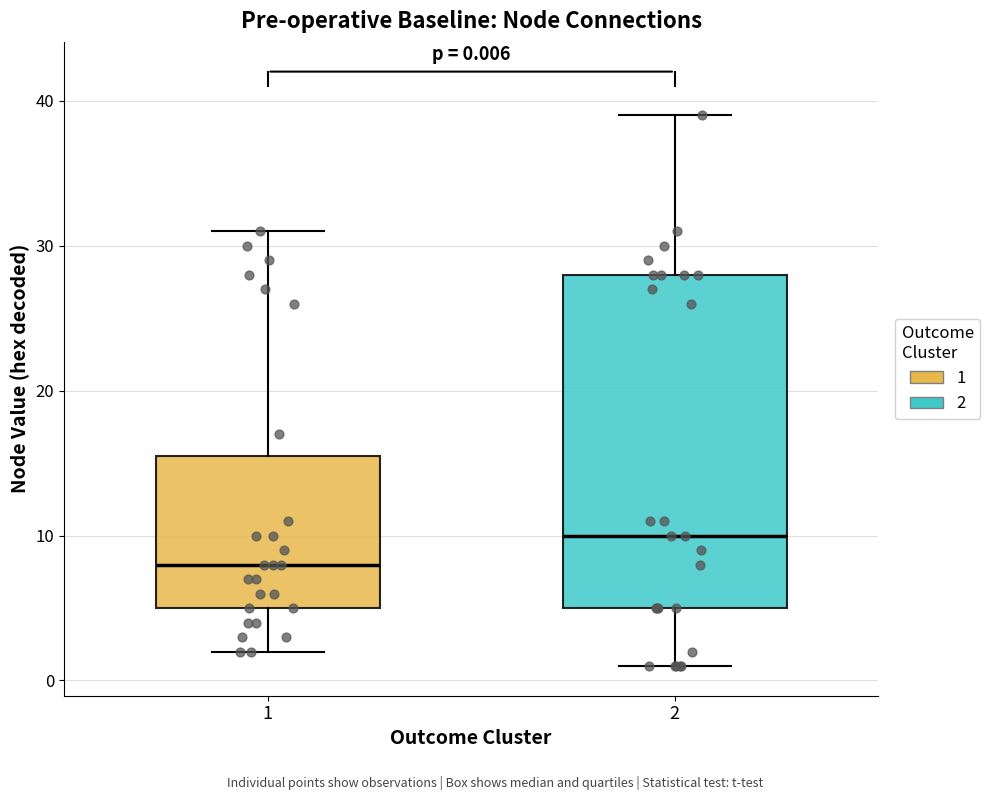

Which box's median line is the highest?

2